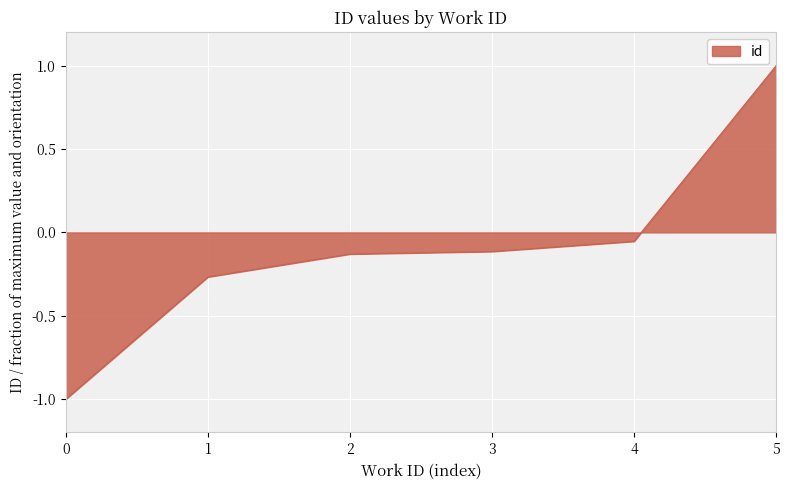

Is it true that the value at 1 is -0.4?

False